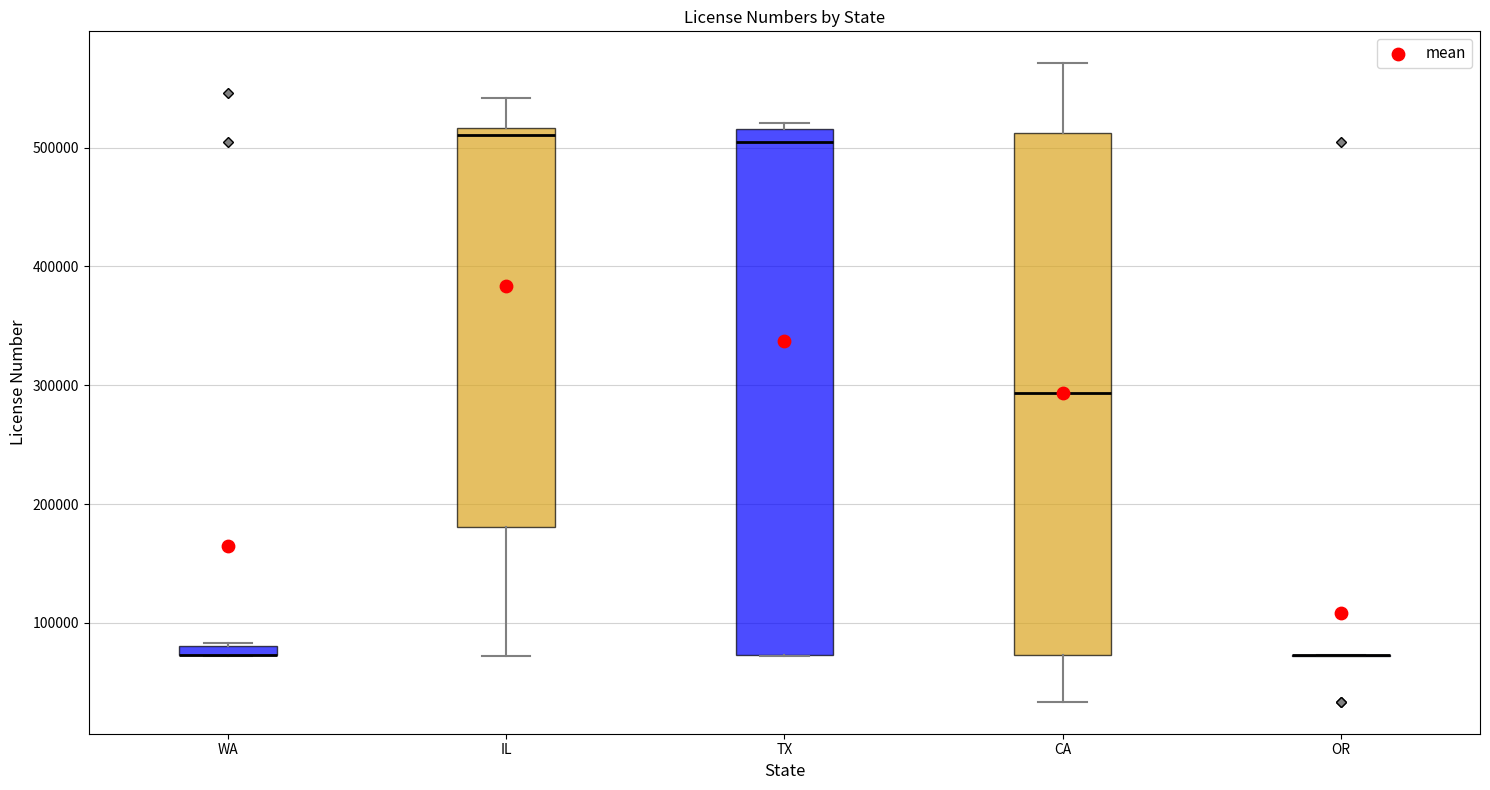

Where is the lower edge of the box for TX on the y-axis? The values are not printed on the chart, so give them approximately, as read against the axis.

70000